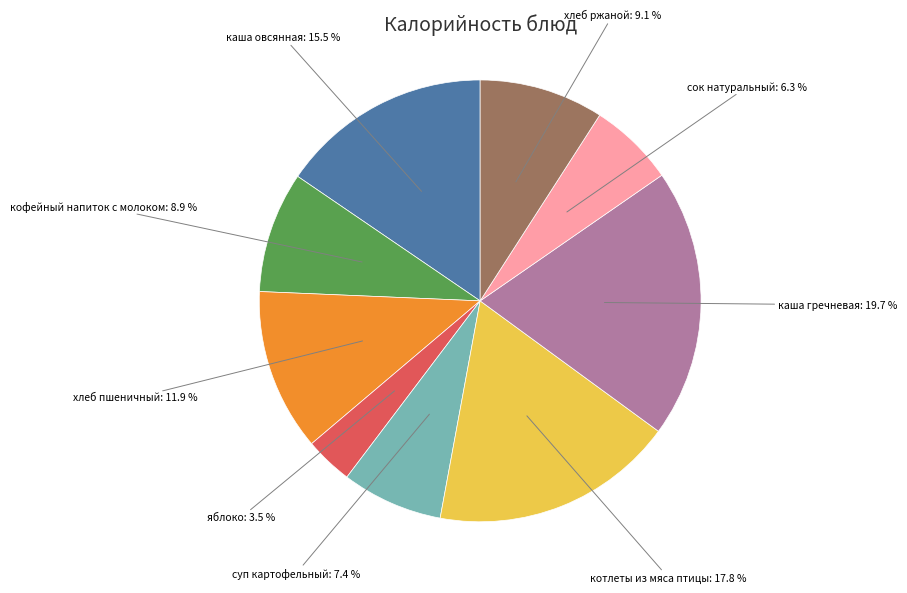

What is the smallest slice in the pie chart?

яблоко